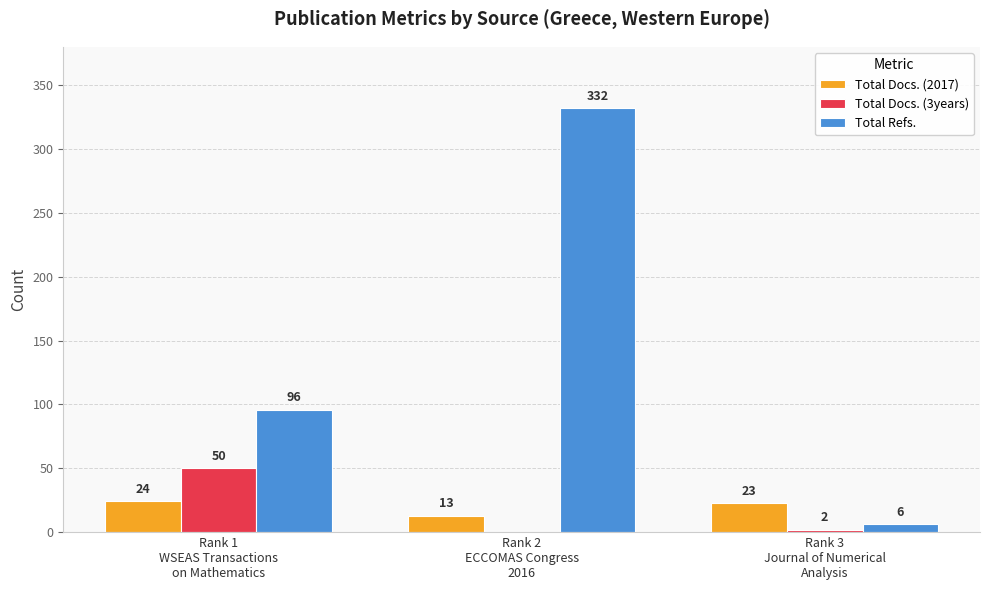

Where does the Total Docs. (3years) series first go above 2?

Rank 1
WSEAS Transactions
on Mathematics